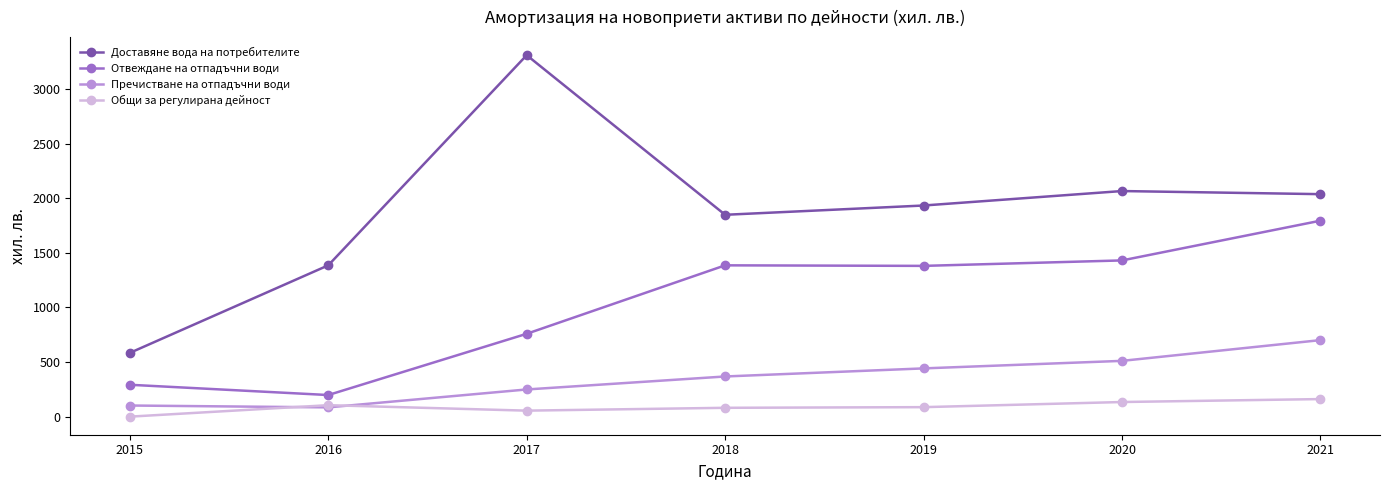

What is the maximum value for Общи за регулирана дейност?

161.0